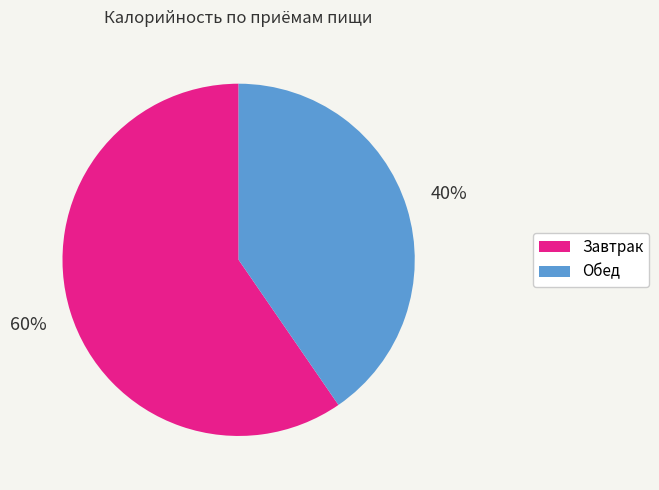

The Обед slice represents 40% of the pie. True or false?

True